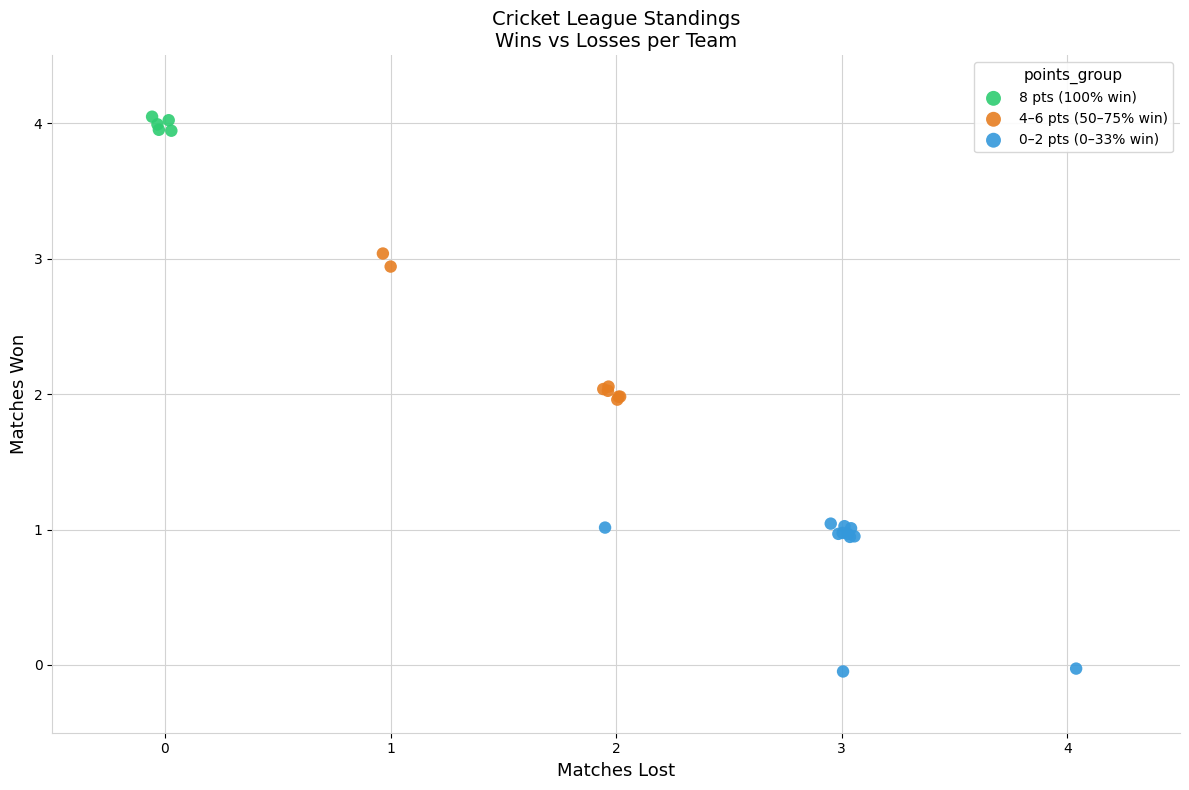

Which series reaches the maximum Y coordinate?

8 pts (100% win)